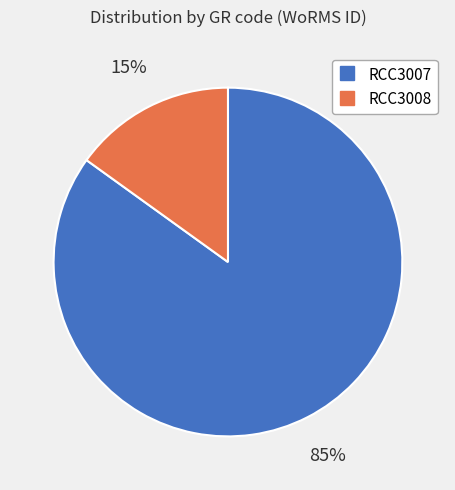

Is there a majority slice in this chart?

Yes